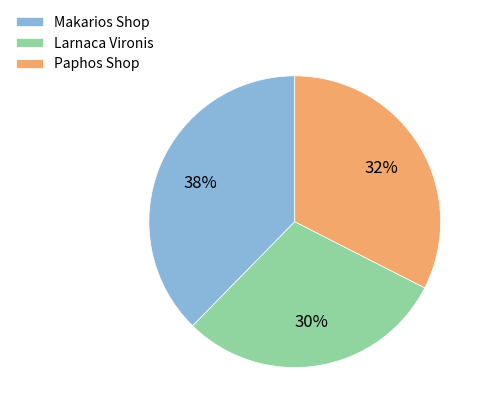

Is there any slice that represents more than half of the pie?

No